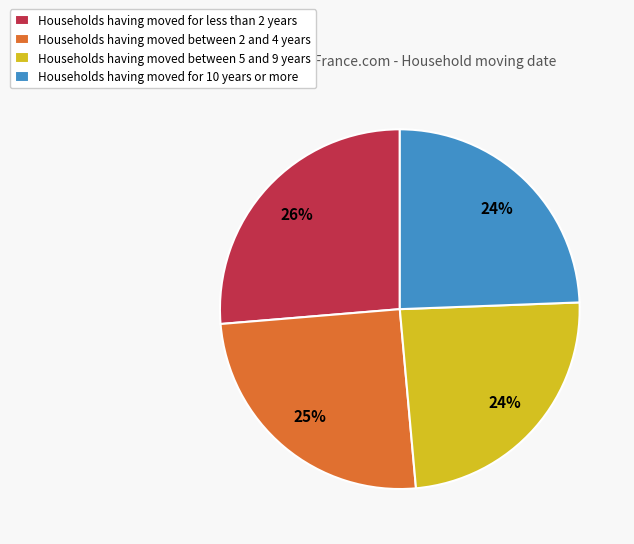

Does Households having moved for less than 2 years account for over 50% of the chart?

No